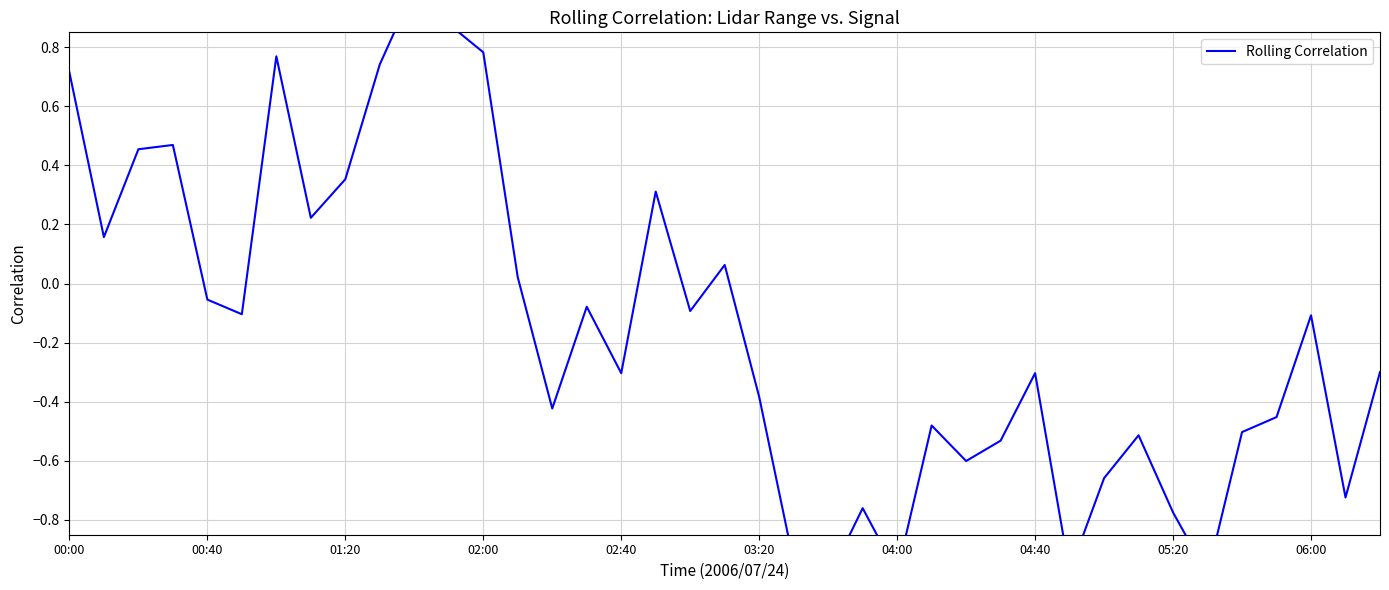

How many values exceed 0?

14